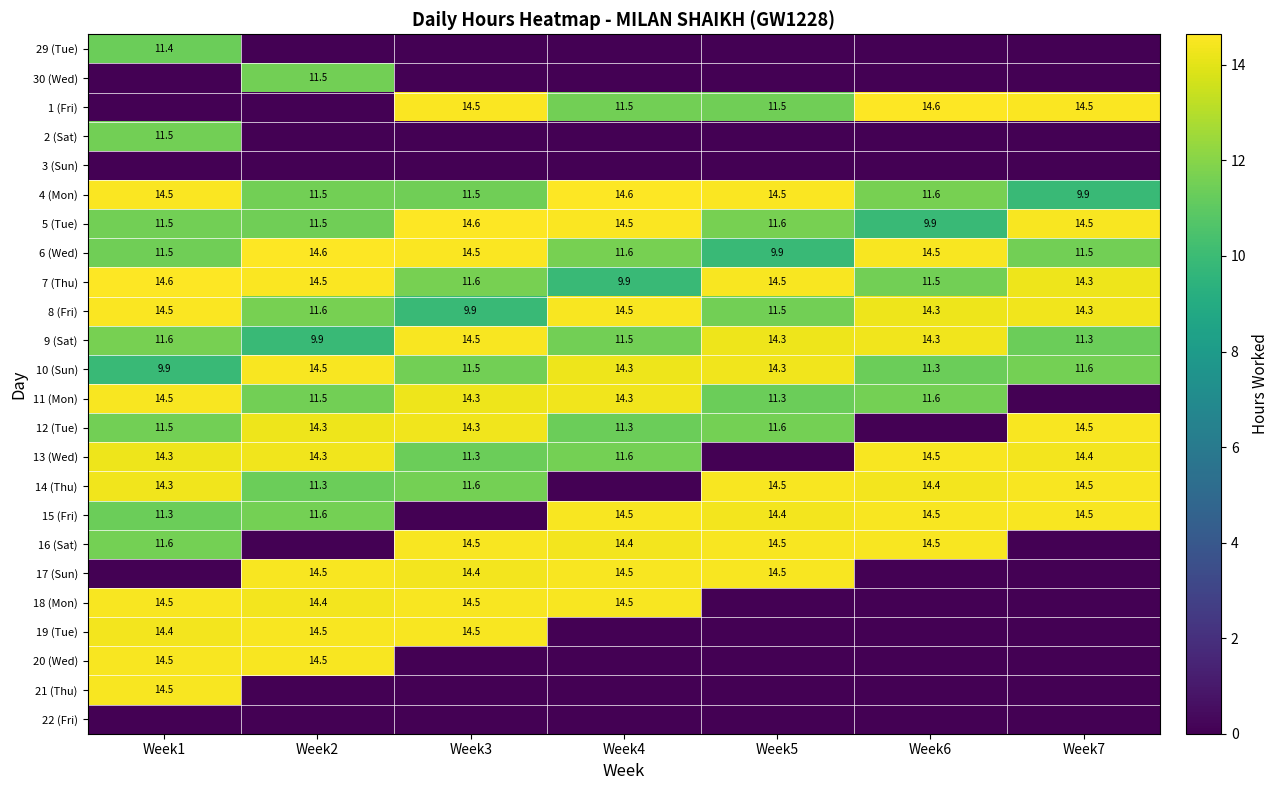

Count the number of data series in this chart.

24